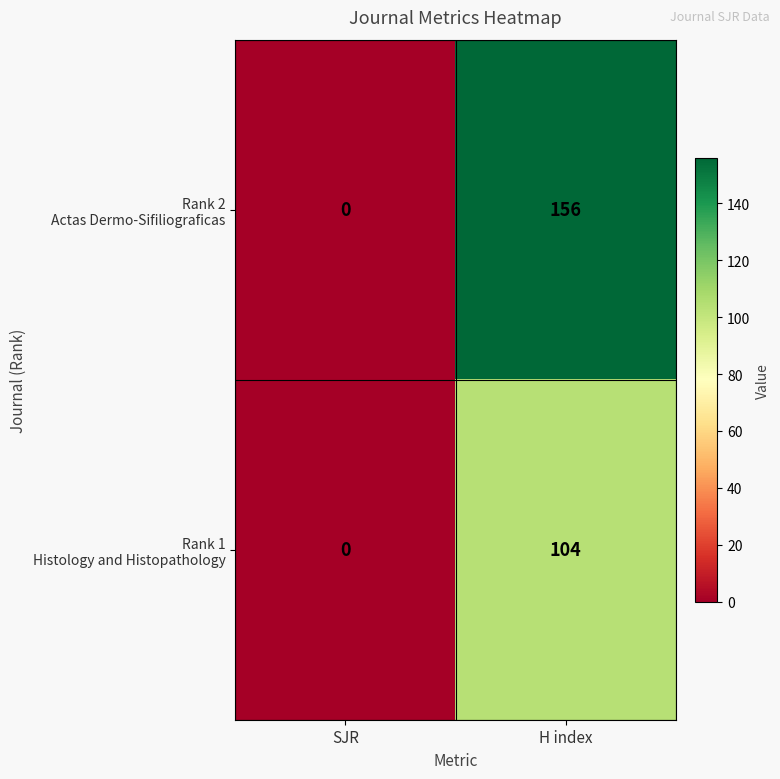

At which category does the chart reach its peak across all series?

H index